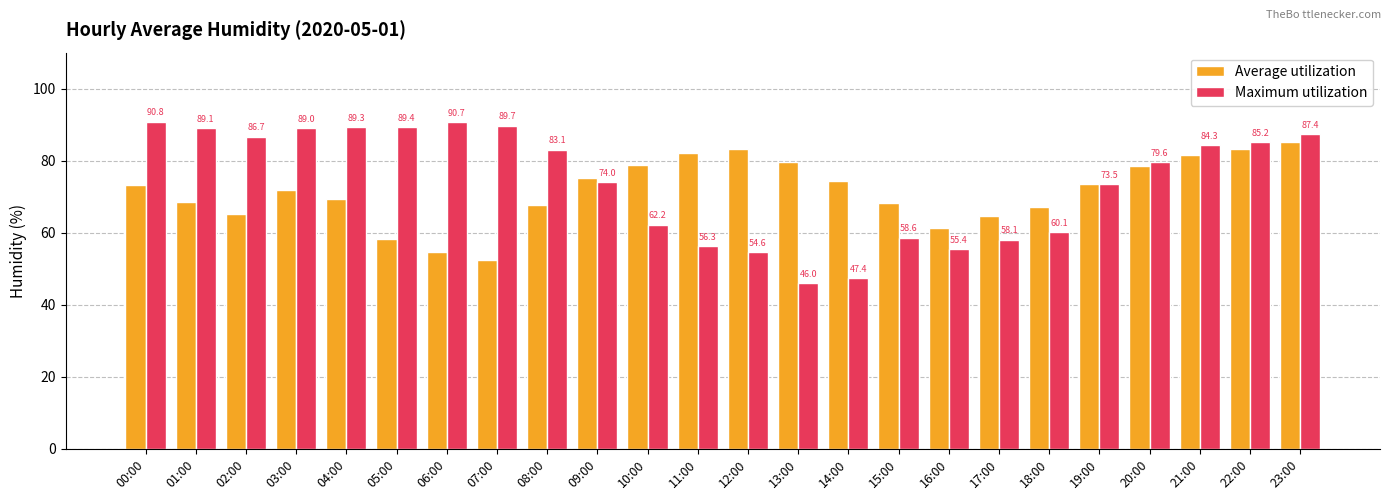

What is the average value of the Maximum utilization series?

74.2